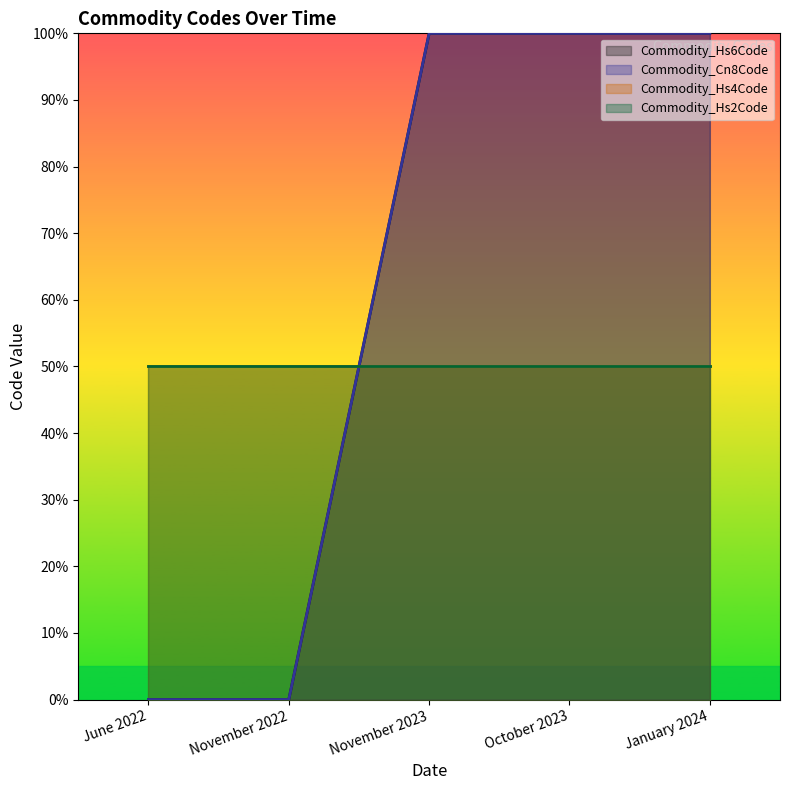

True or false: Commodity_Cn8Code has more than 0 points higher than both neighbors.

False